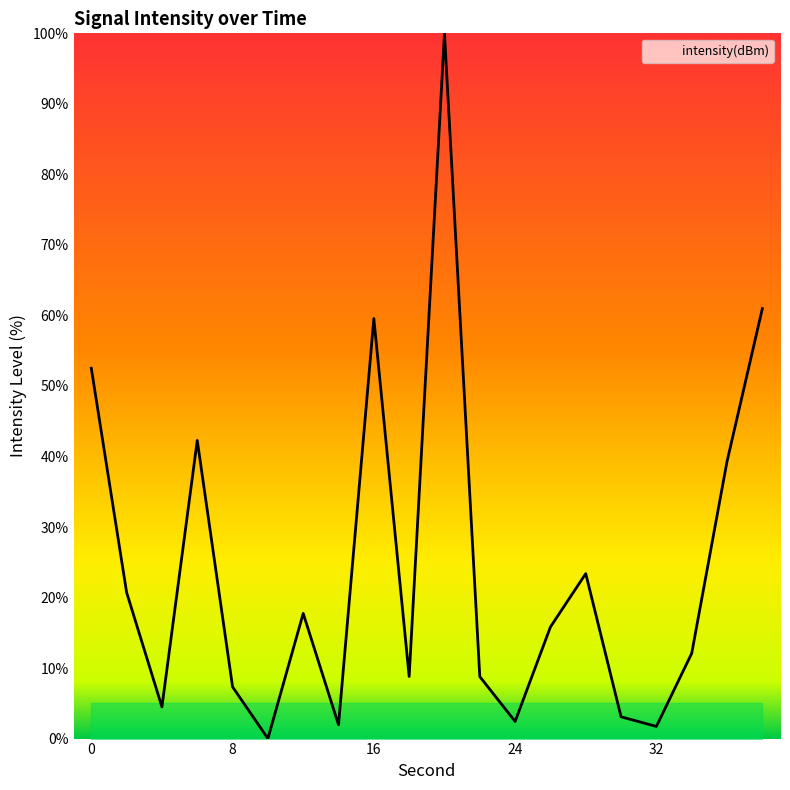

What is the difference between the maximum and minimum values?

100.0